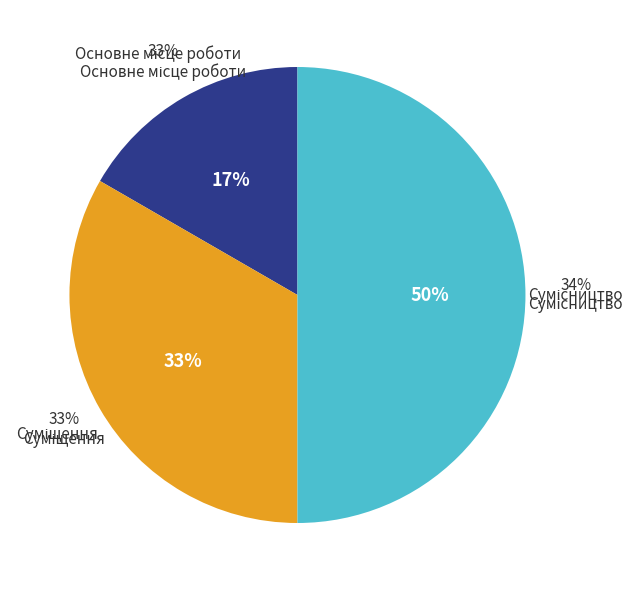

Which category has the biggest portion of the pie?

Сумісництво